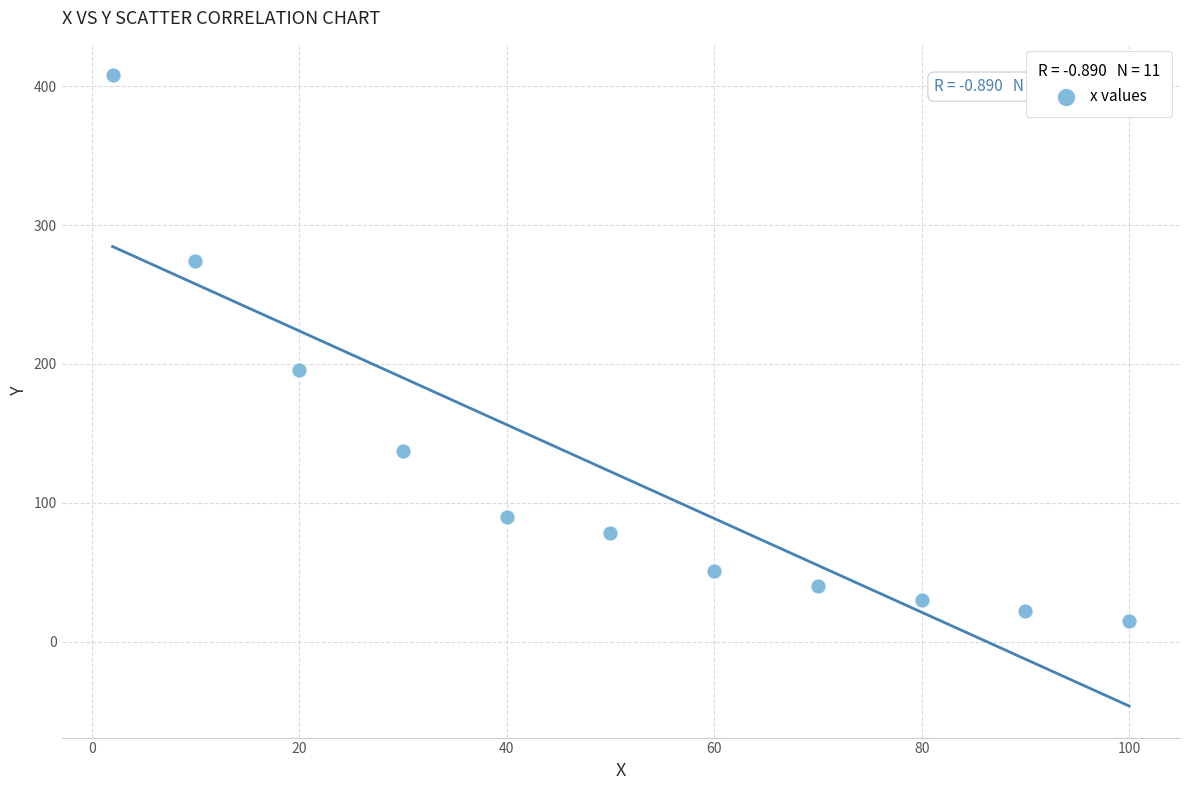

What is the average Y value?

122